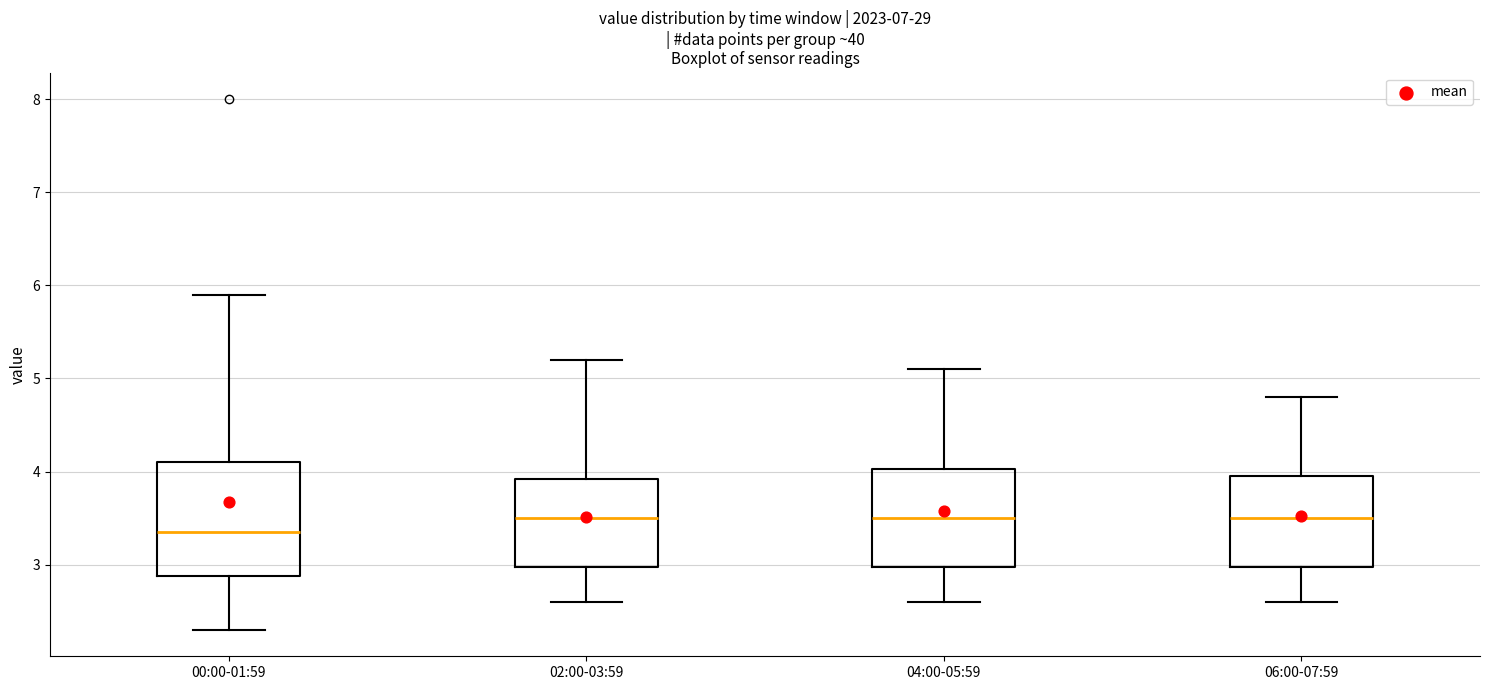

Comparing the boxes themselves (not the whiskers), which one is the tallest?

00:00-01:59